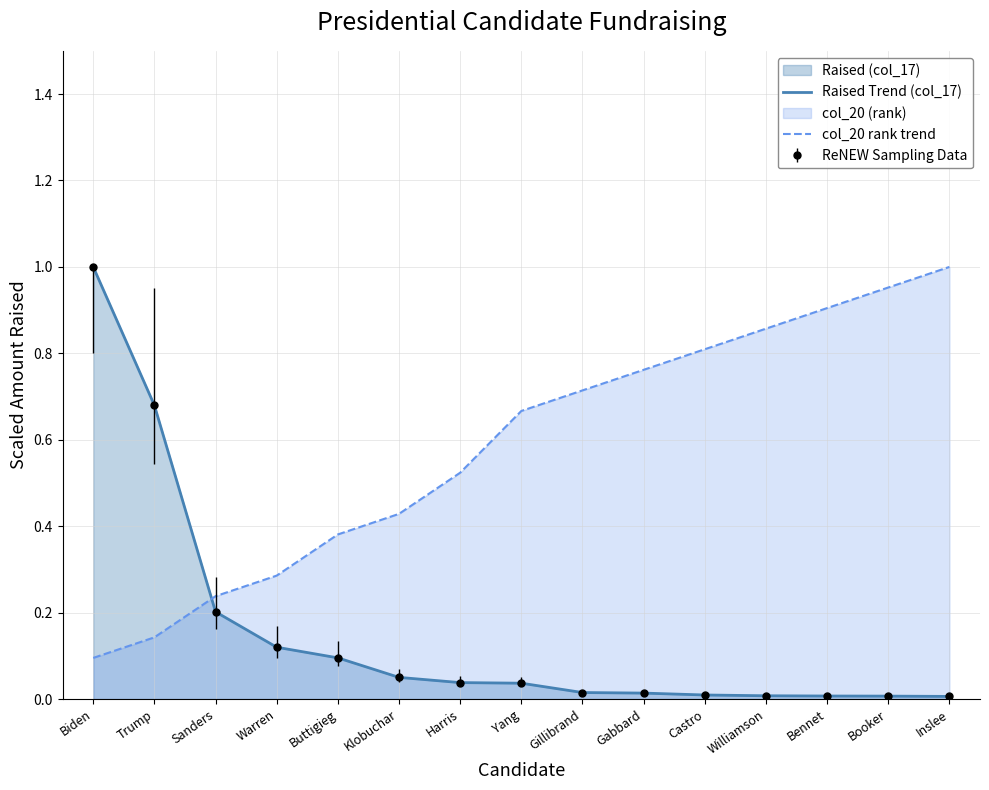

Is it true that col_20 rank trend equals 0.6 at Klobuchar?

False